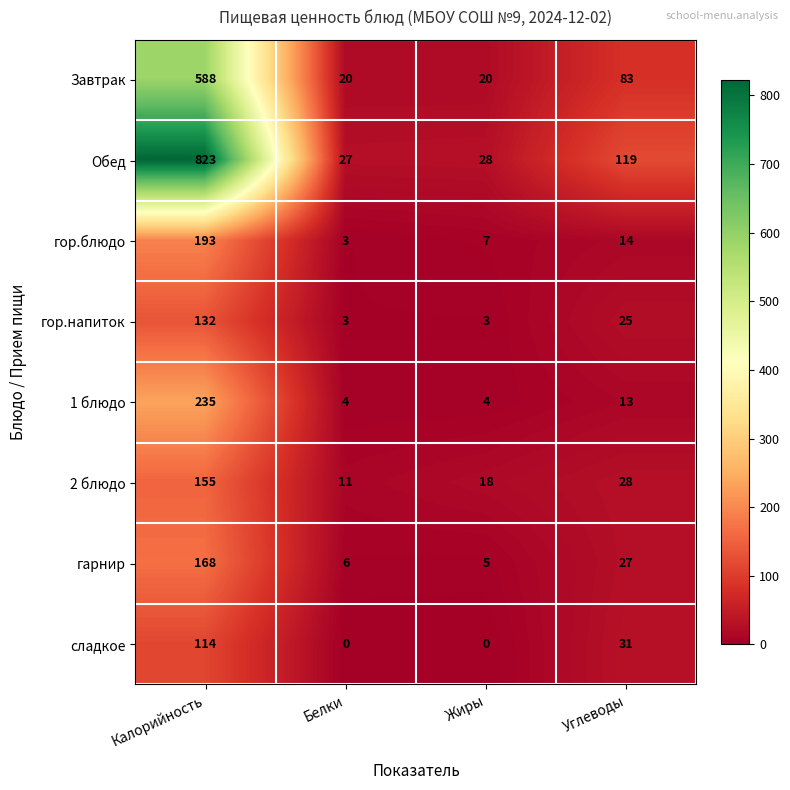

How many data points does each series have?

4